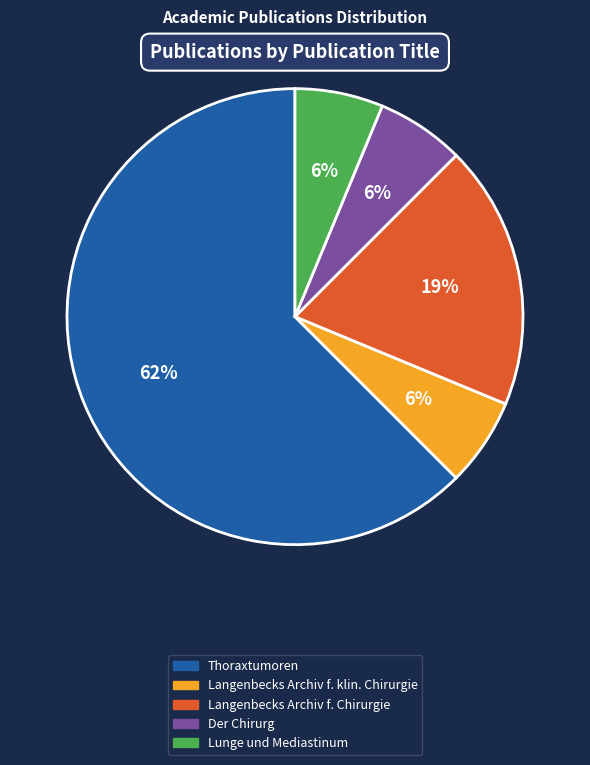

Is there a majority slice in this chart?

Yes